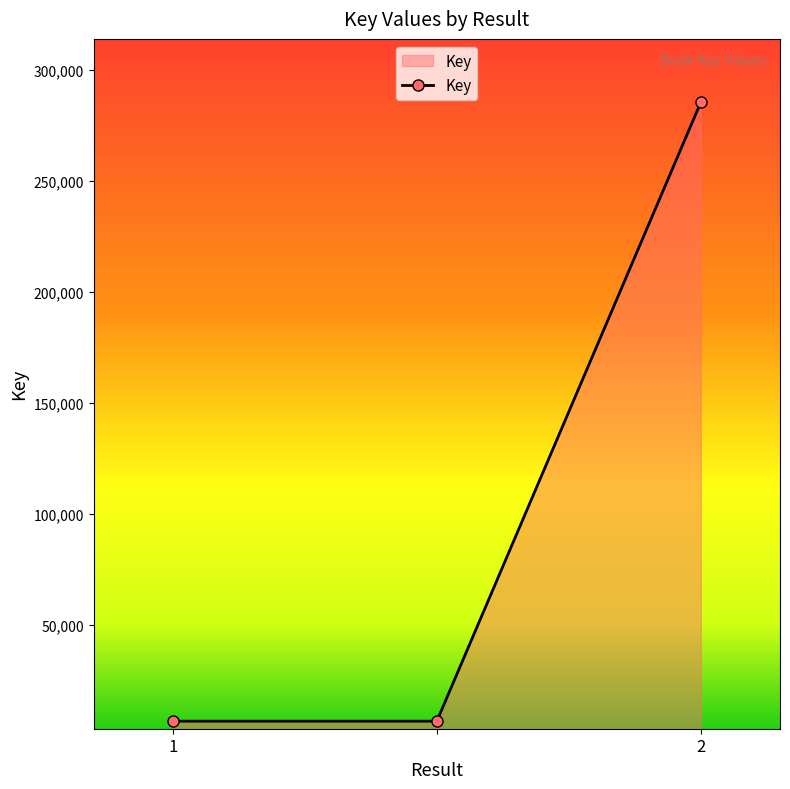

Reading left to right, list all the values displayed in this chart.

6796	6796	285458